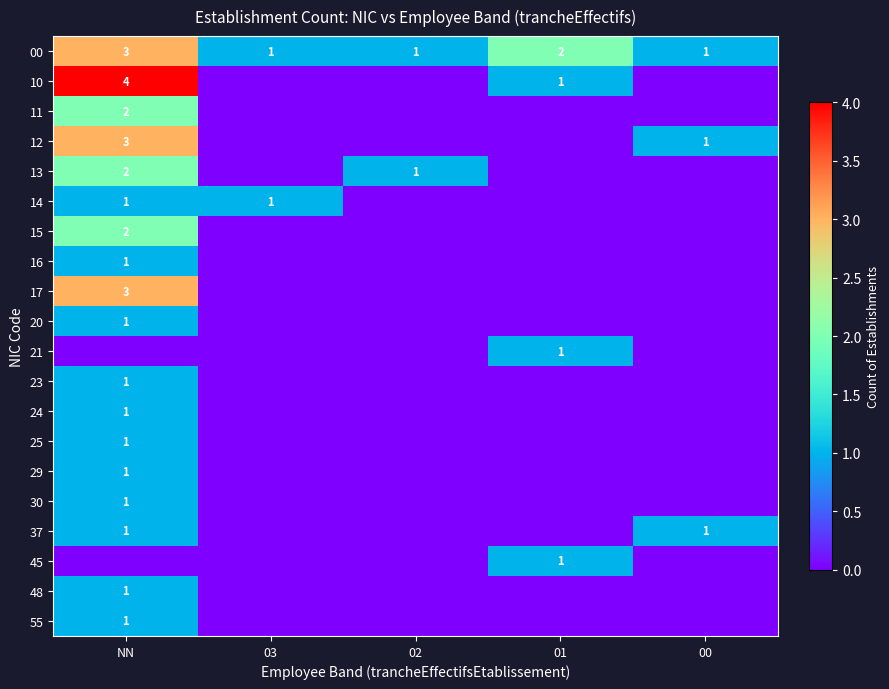

What is the greatest value displayed?

4